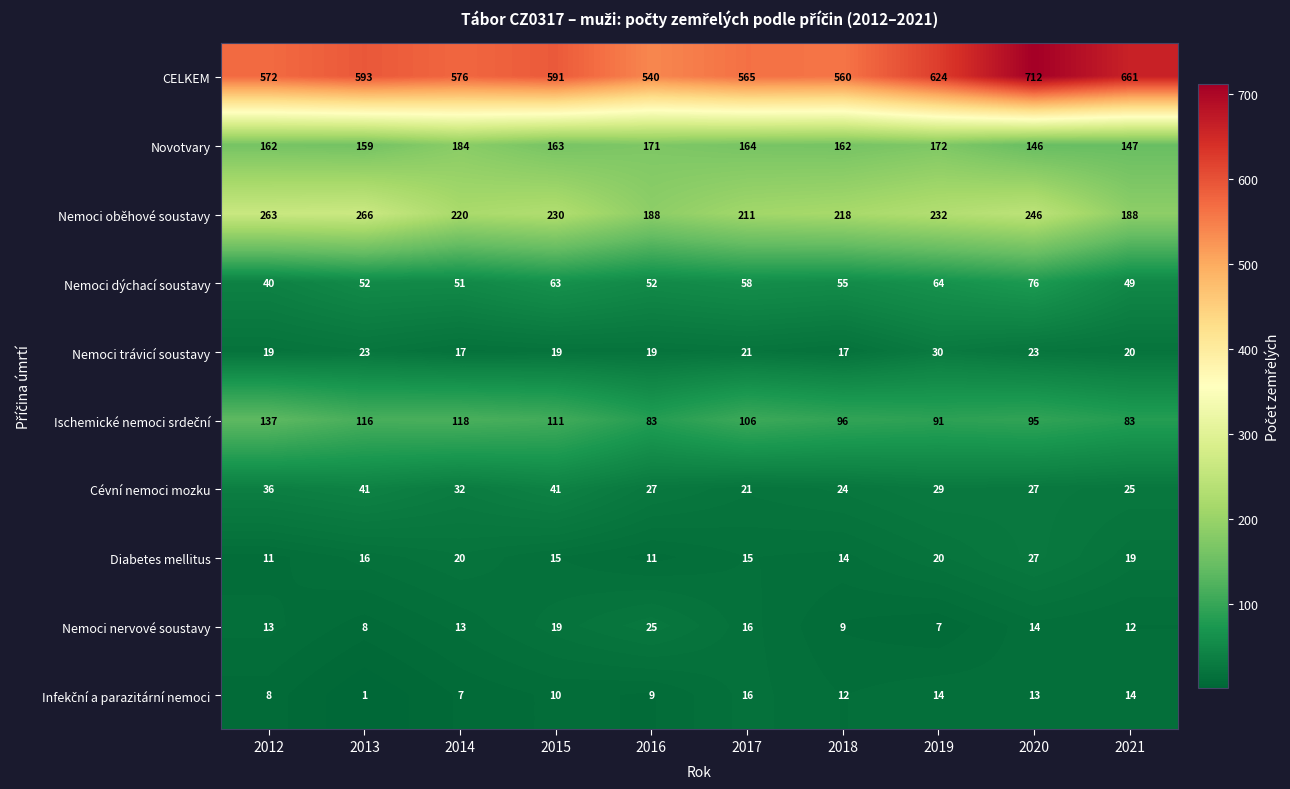

What is the difference between the Cévní nemoci mozku values at 2015 and 2016?

14